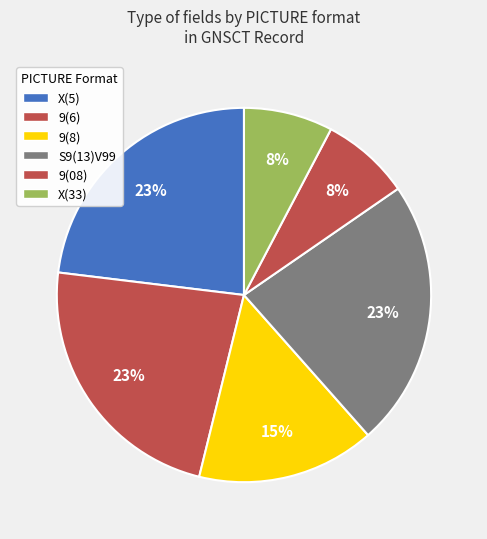

How many segments does this pie chart have?

6